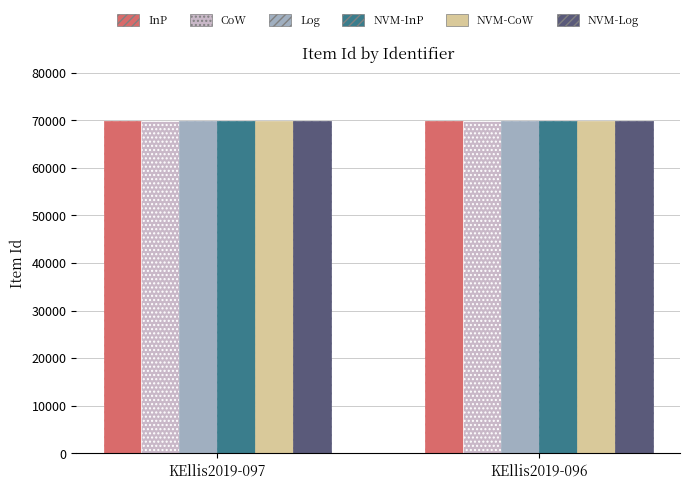

What is the sum of the NVM-Log values at KEllis2019-096 and KEllis2019-097?

139595